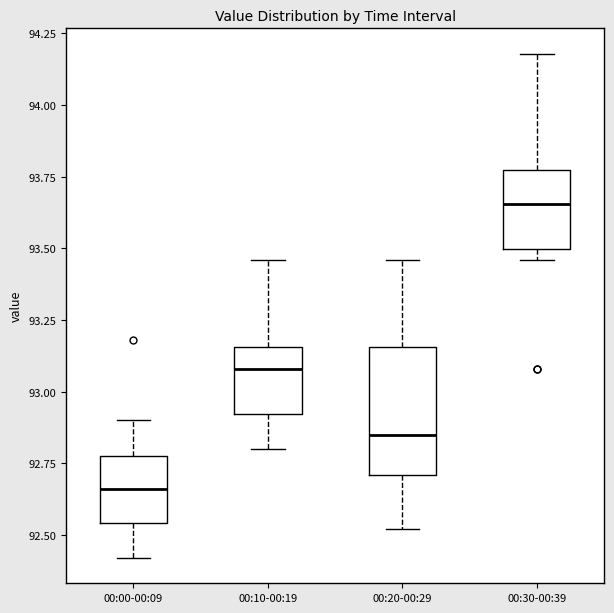

Reading left to right, transcribe this box plot: for each box, give where its median line is, the range the box spans, and where its two whiskers end, as read against the y-axis. The values are not printed on the chart, so give them approximately, as read against the axis.

00:00-00:09: median 92.65, box 92.55 to 92.80, whiskers 92.40 to 92.90
00:10-00:19: median 93.10, box 92.90 to 93.15, whiskers 92.80 to 93.45
00:20-00:29: median 92.85, box 92.70 to 93.15, whiskers 92.50 to 93.45
00:30-00:39: median 93.65, box 93.50 to 93.80, whiskers 93.45 to 94.20